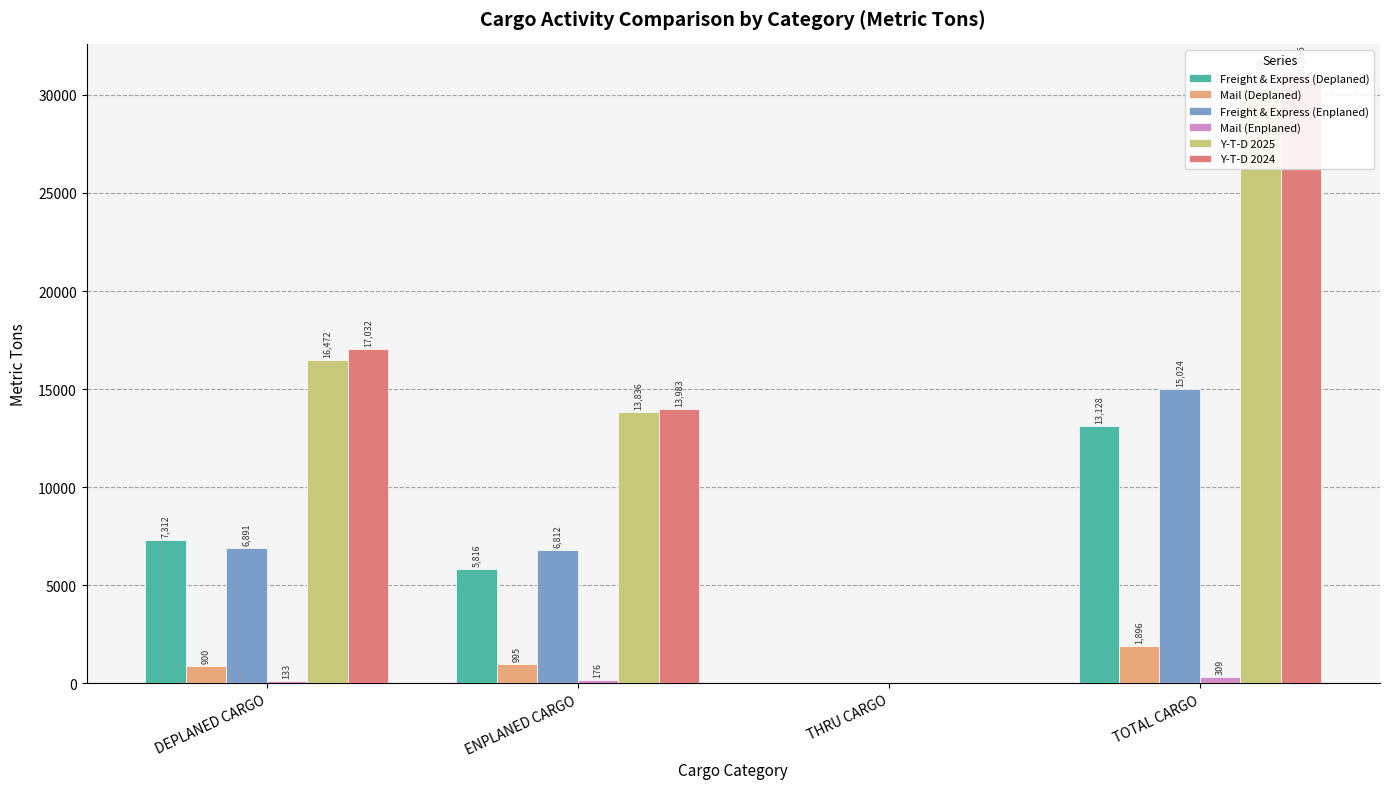

At how many categories does at least one series exceed 18398?

1